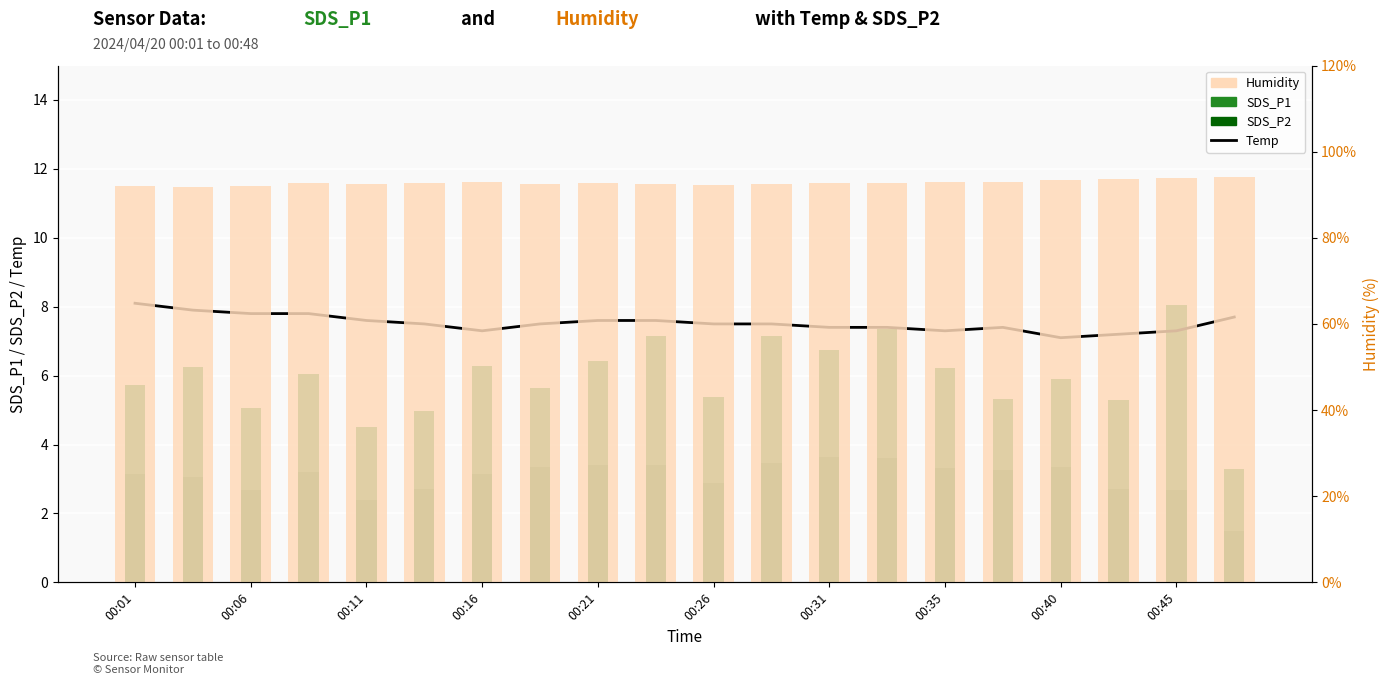

What are all the series names shown in the legend?

Temp, SDS_P1, SDS_P2, Humidity